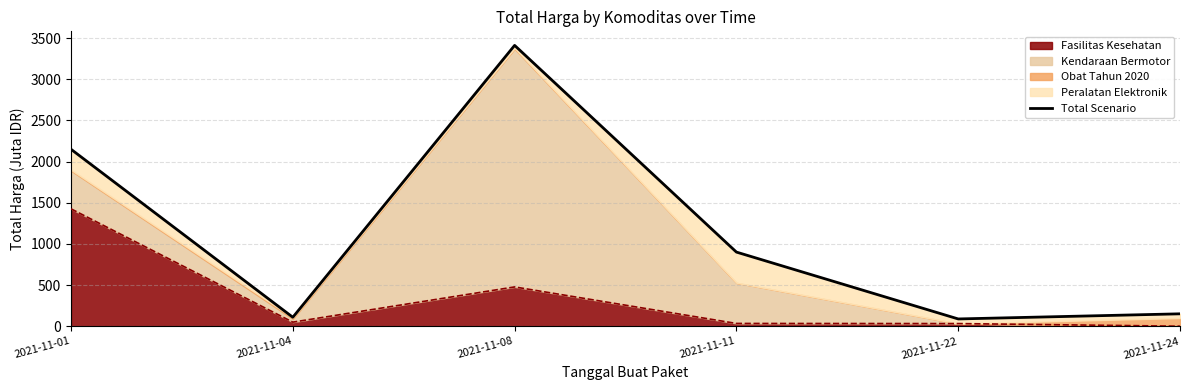

Reading right to left, what are all the values shown in this chart?

151.0	88.7	900.7	3411.4	109.0	2149.4